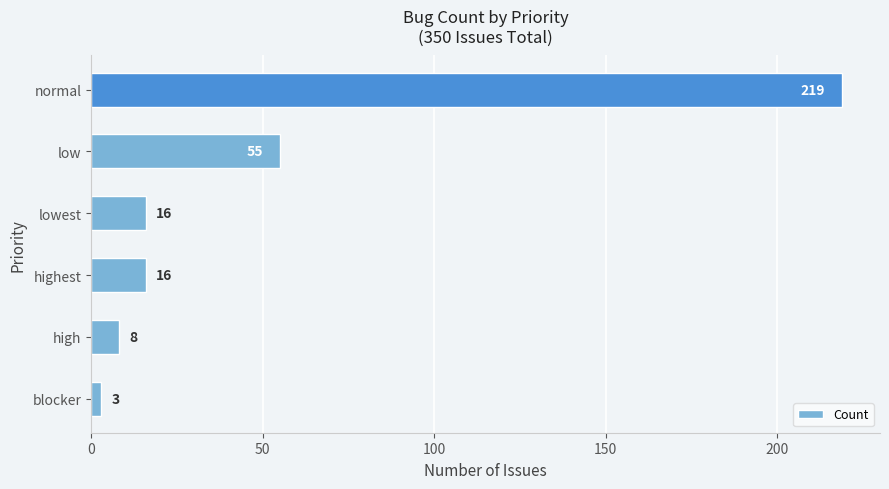

What is the smallest value displayed?

3